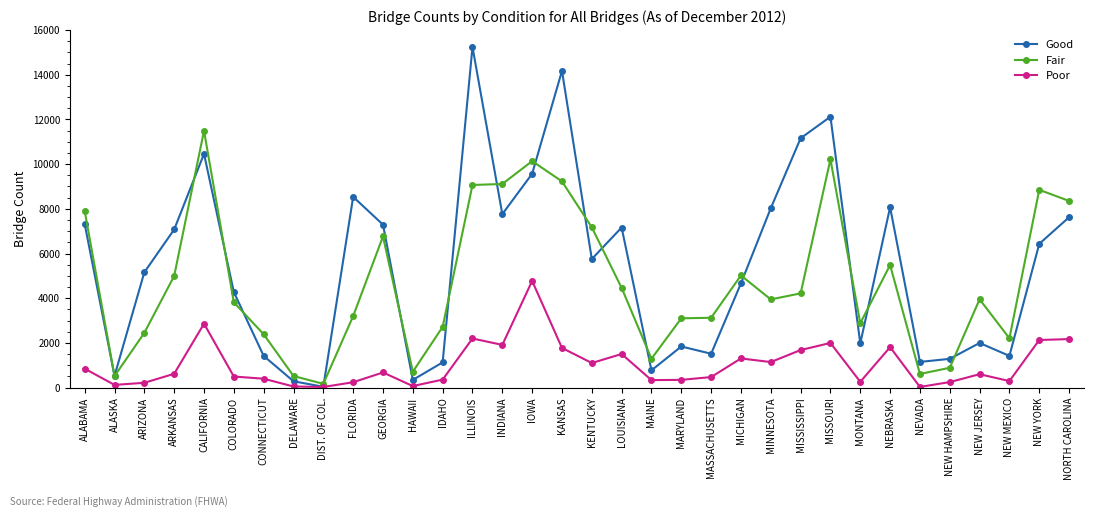

What is the difference between the Good values at MARYLAND and NEBRASKA?

6229